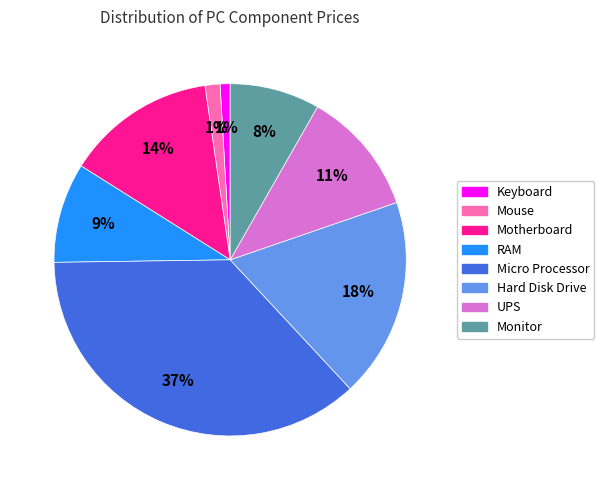

True or false: RAM accounts for 1% of the total.

False